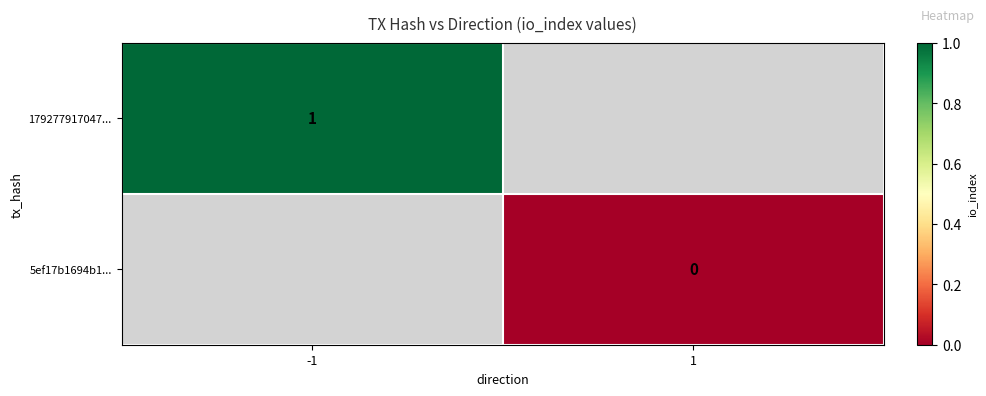

True or false: 179277917047... has a value of 1 at -1.

True